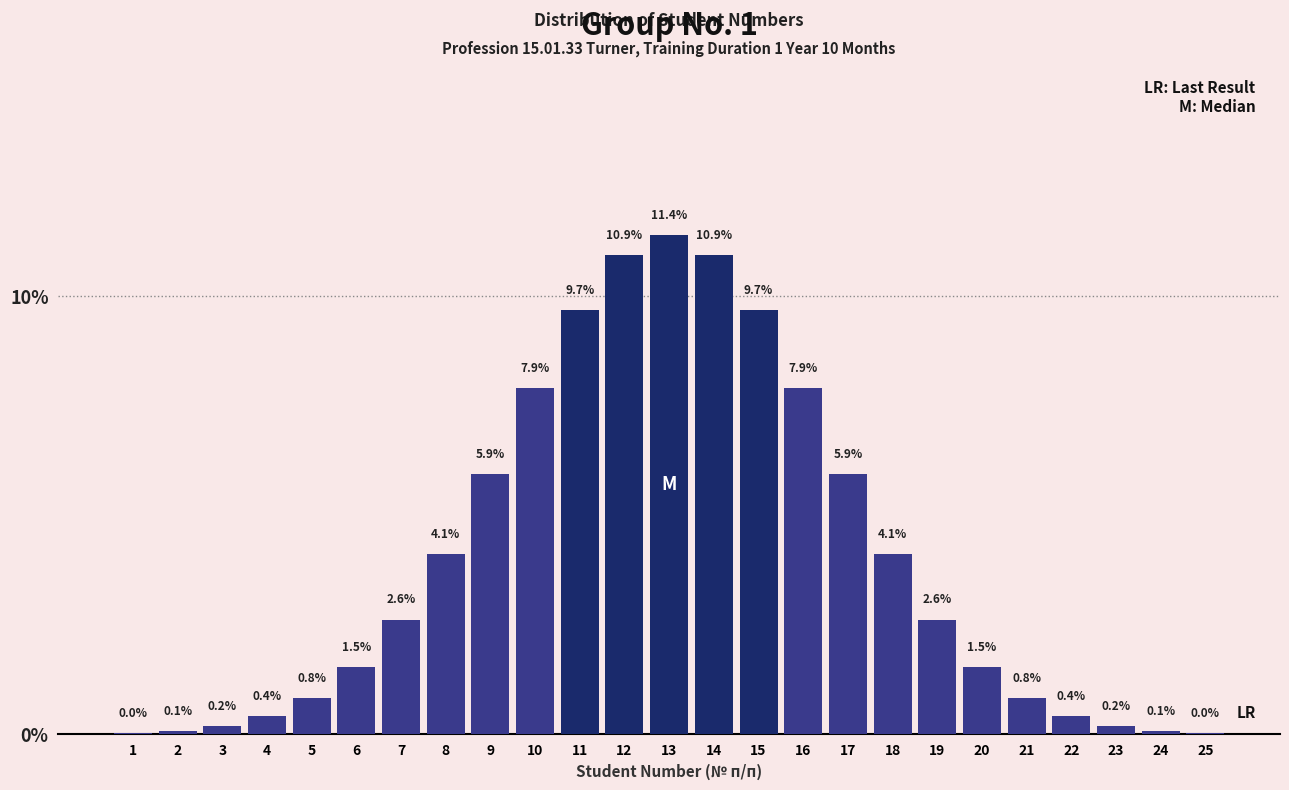

What is the sum of the values at 2 and 6?

1.6